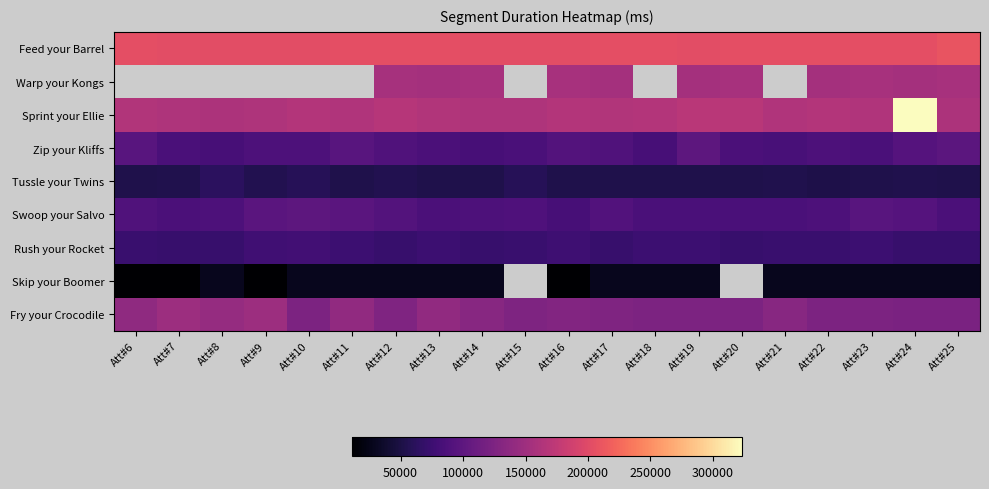

Which has a higher value, Att#21 or Att#16?

Att#21